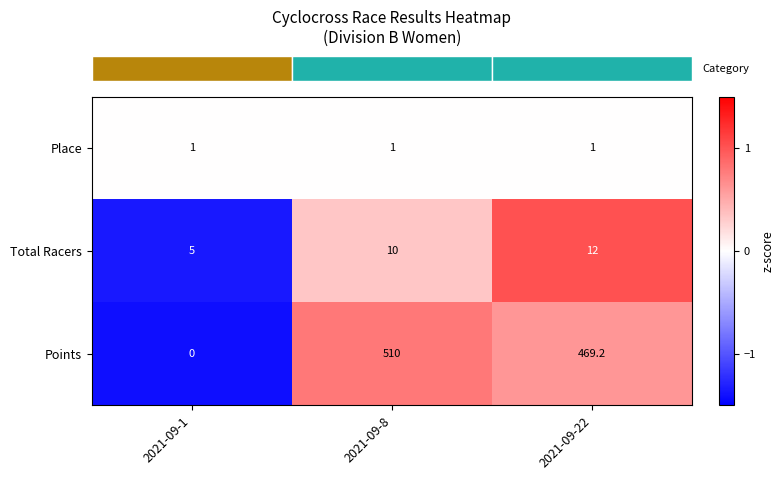

Where is Points nearest to the value 255?

2021-09-22